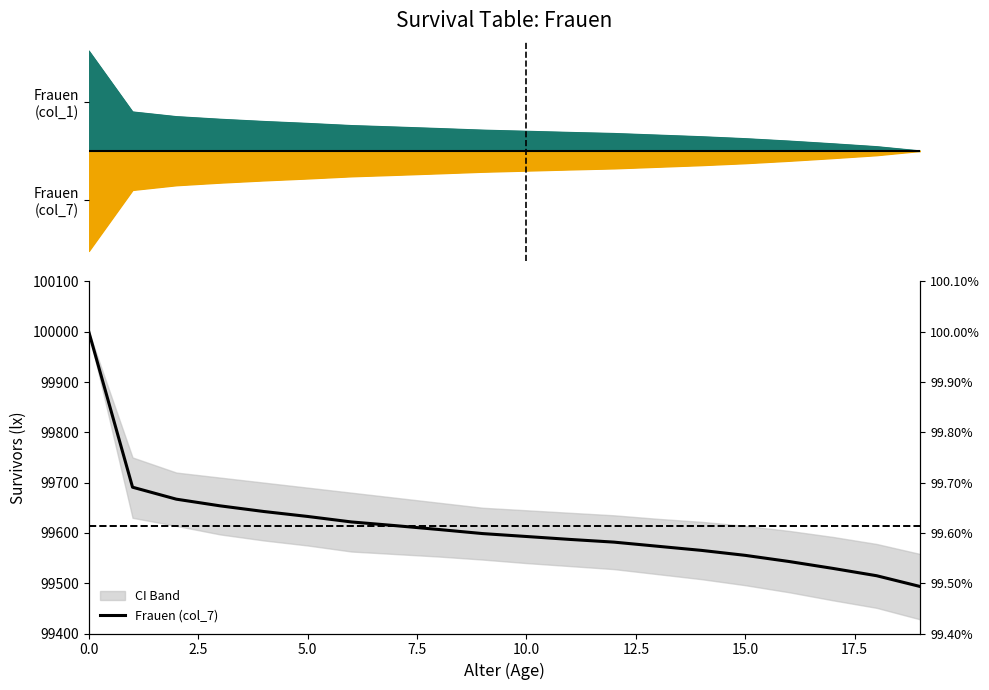

At which category does the chart reach its minimum across all series?

19